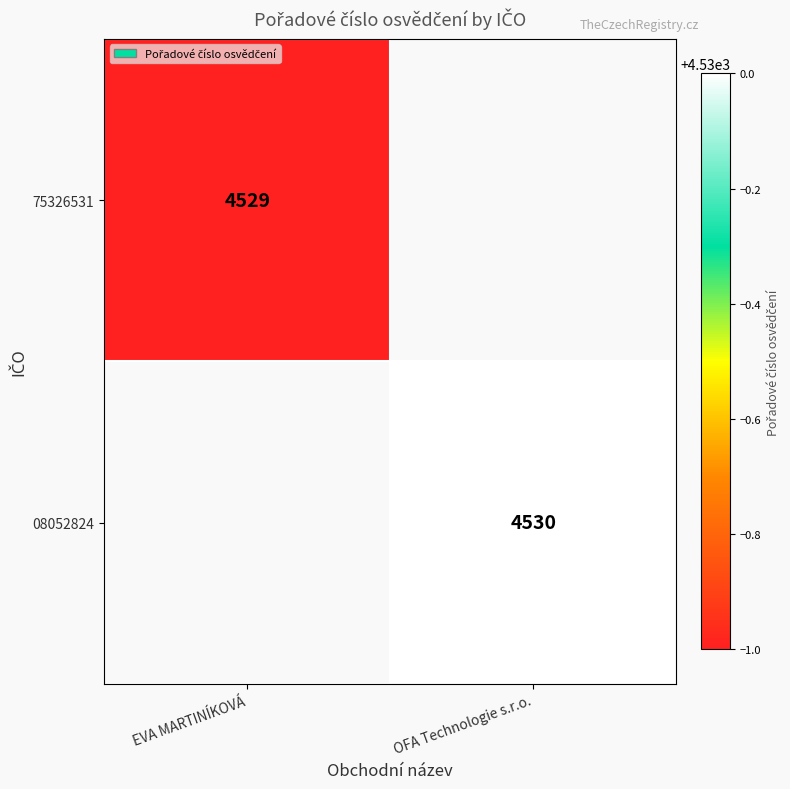

True or false: 08052824 has a value of 4530 at OFA Technologie s.r.o..

True